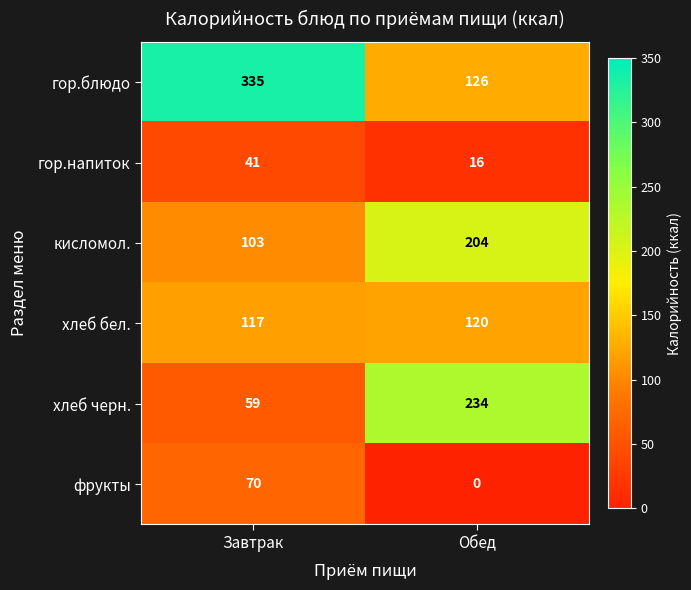

At Обед, list the series in order from largest to smallest.

хлеб черн., кисломол., гор.блюдо, хлеб бел., гор.напиток, фрукты